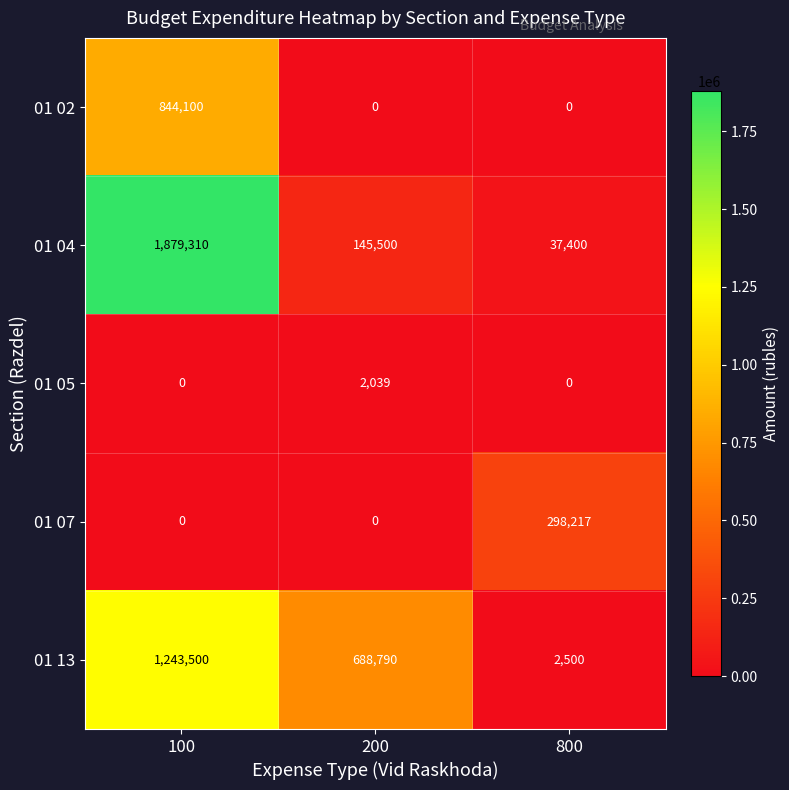

Rank the categories by 01 04 value from highest to lowest.

100, 200, 800